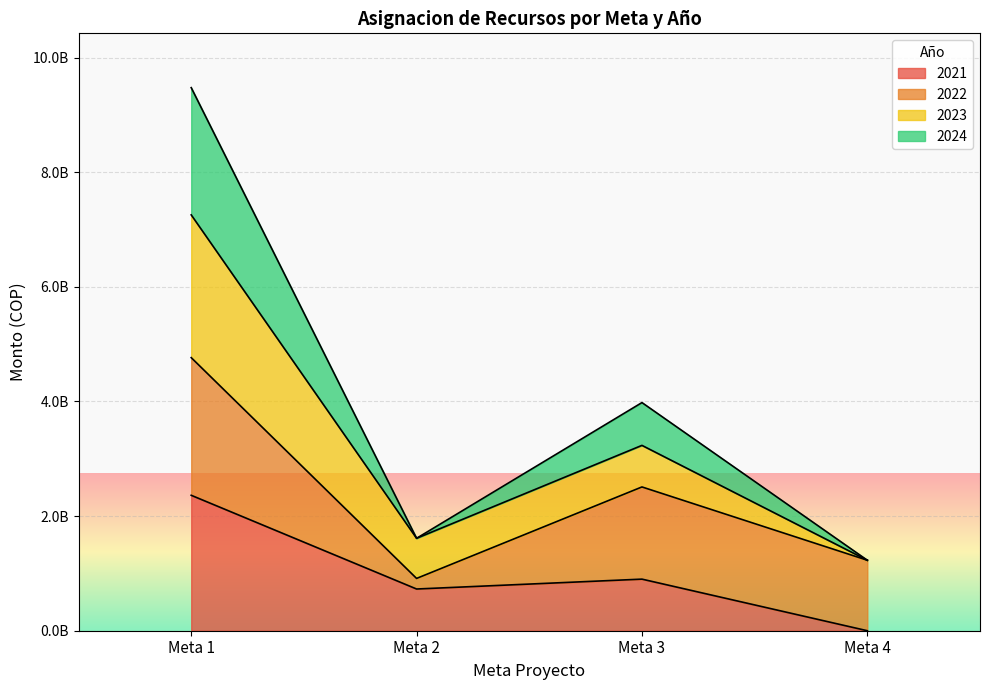

Does the chart display data point markers on the line(s)?

No